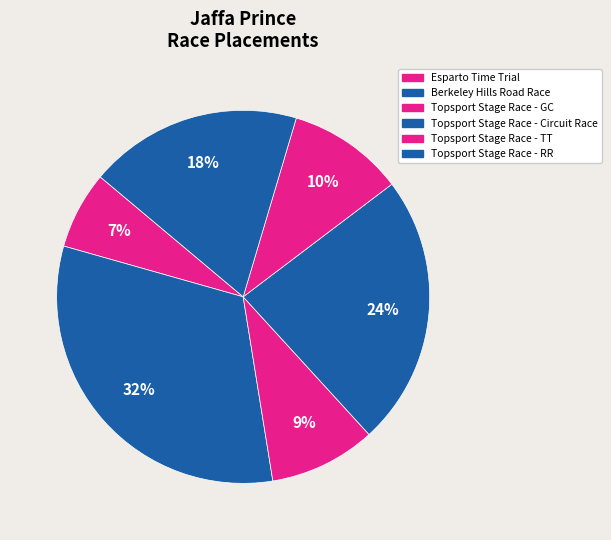

Count the number of slices in the pie.

6